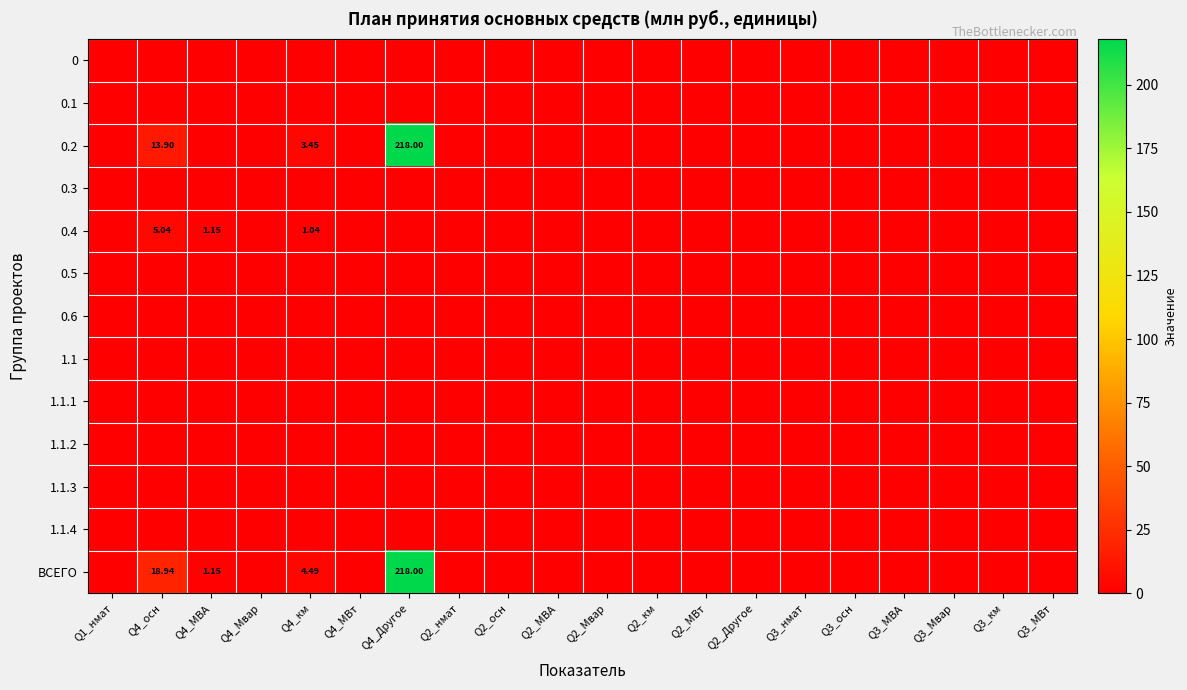

What is the difference between the maximum and minimum values in the 0.4 series?

5.0